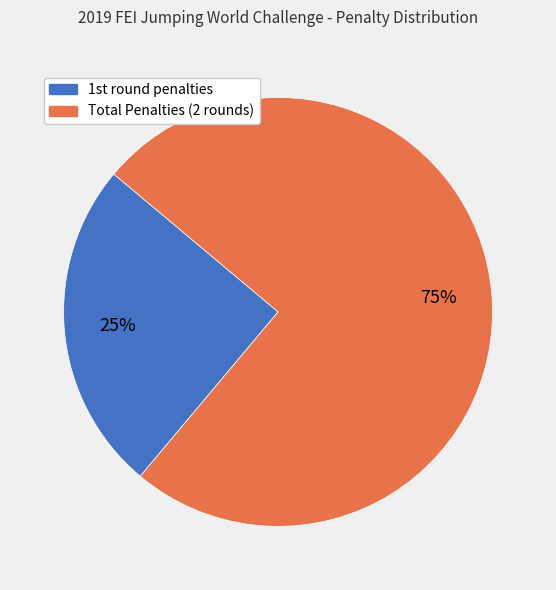

To the nearest percent, what is the average slice percentage?

50%